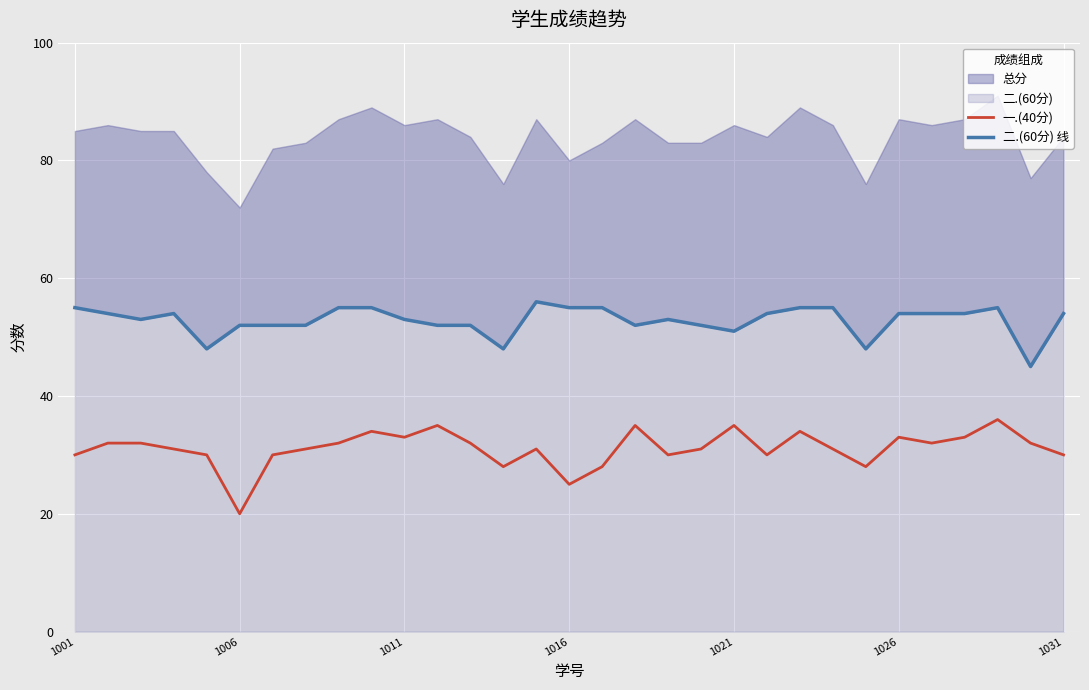

Is it true that 二.(60分) 线 equals 53 at 18?

True